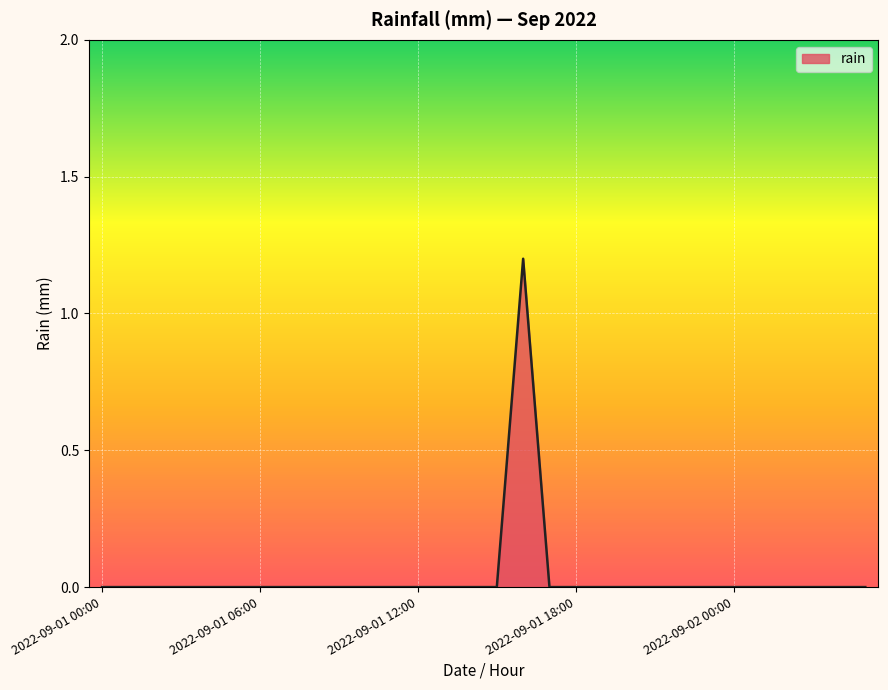

How many distinct data groups are displayed?

1